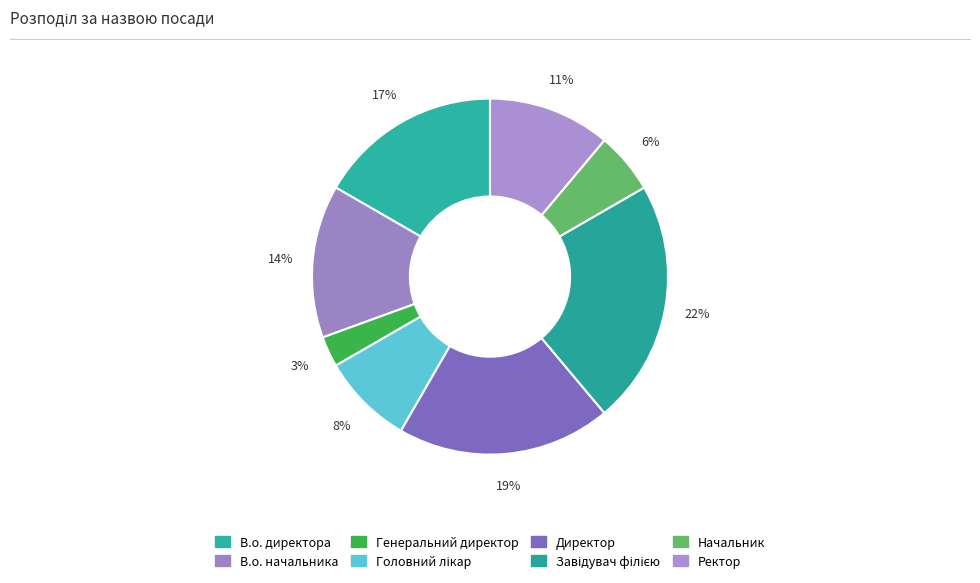

Count the number of slices in the pie.

8